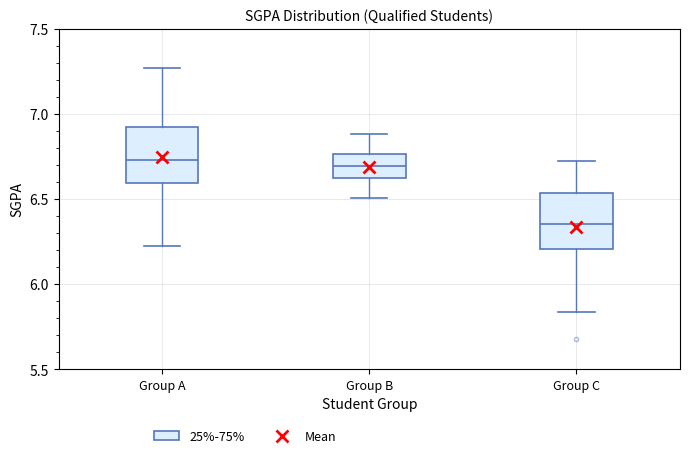

Where is the upper edge of the box for Group B on the y-axis? The values are not printed on the chart, so give them approximately, as read against the axis.

6.75